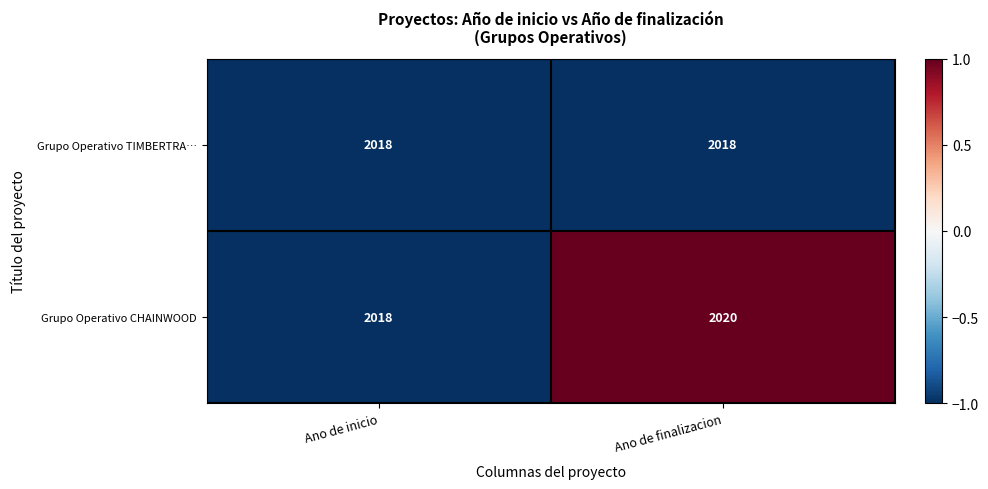

Rank the series by their average value, from highest to lowest.

Grupo Operativo CHAINWOOD, Grupo Operativo TIMBERTRA…